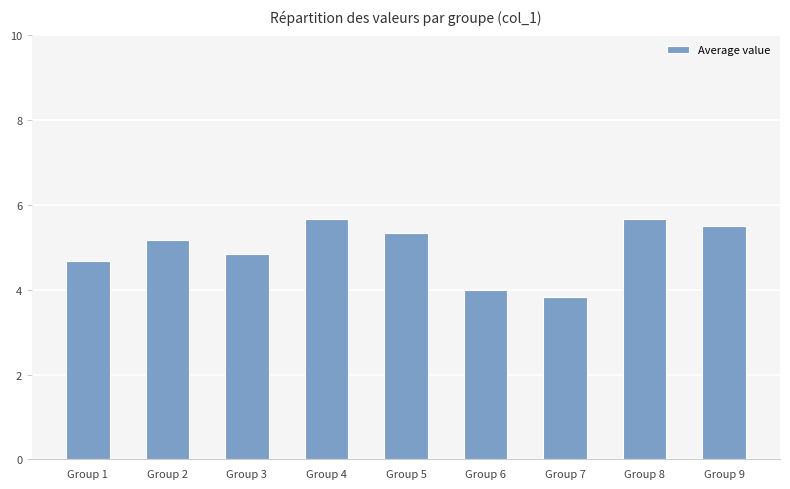

Reading left to right, extract all data points from this chart.

Group 1=4.7	Group 2=5.2	Group 3=4.8	Group 4=5.7	Group 5=5.3	Group 6=4.0	Group 7=3.8	Group 8=5.7	Group 9=5.5